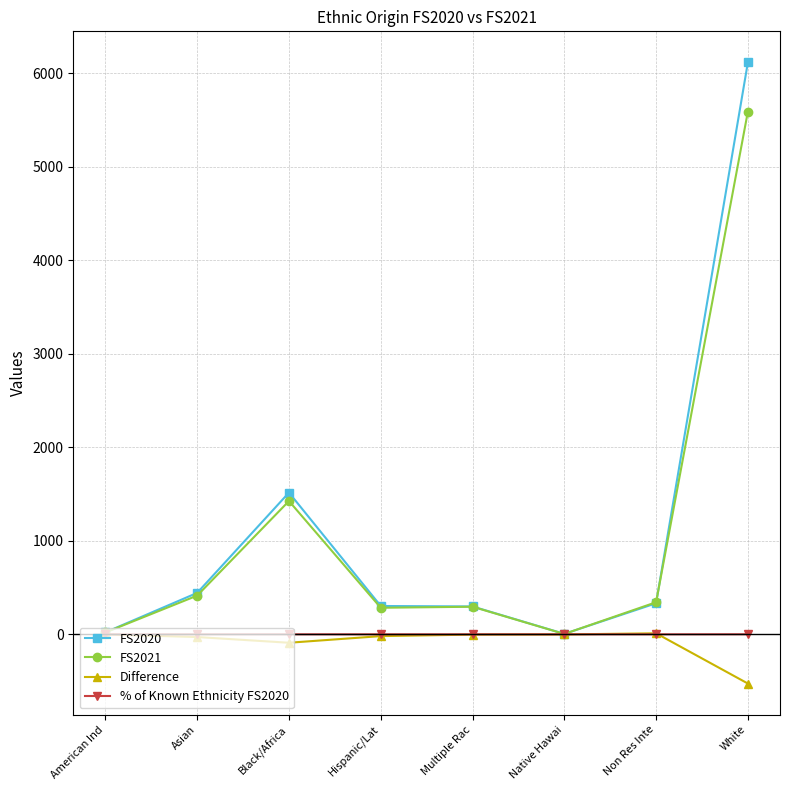

Where is the first local maximum for FS2020?

Black/Africa